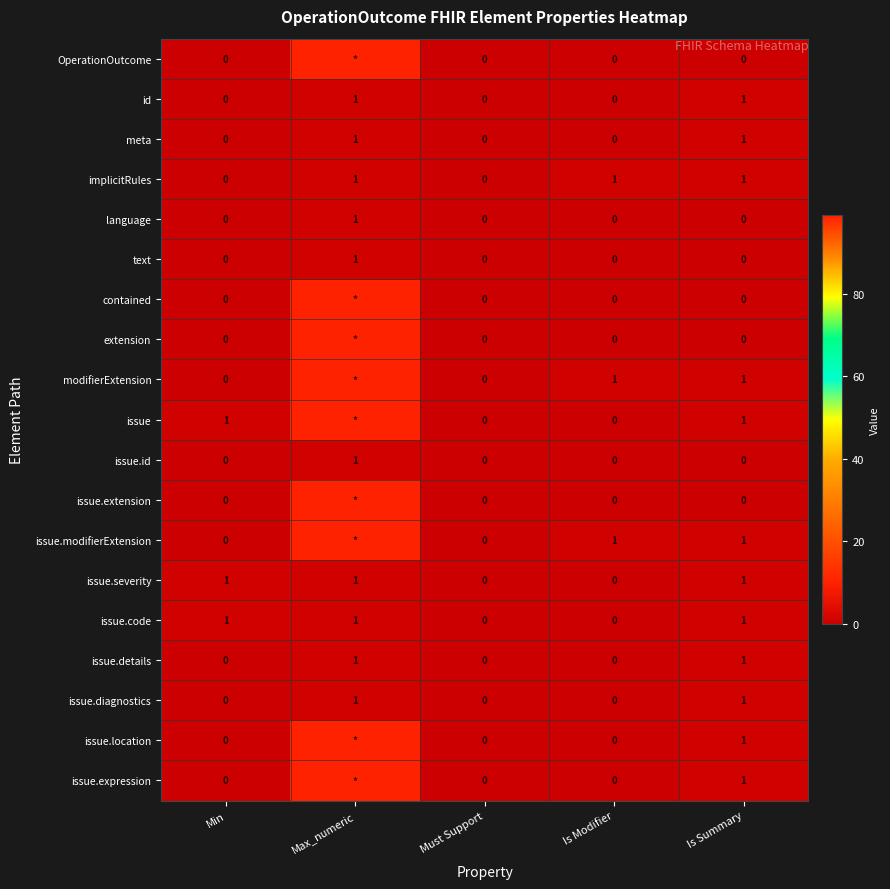

True or false: issue.details has a value of 1 at Is Summary.

True